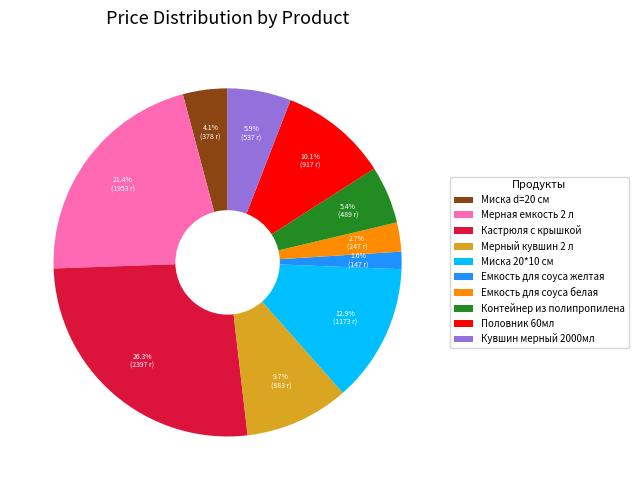

What portion of the pie excludes Кувшин мерный 2000мл?

94.1%